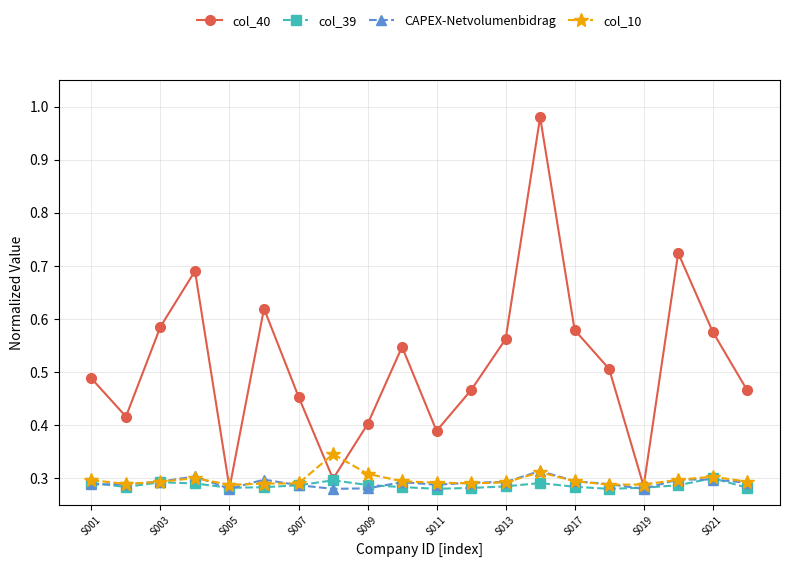

True or false: col_40 has more than 0 points higher than both neighbors.

True